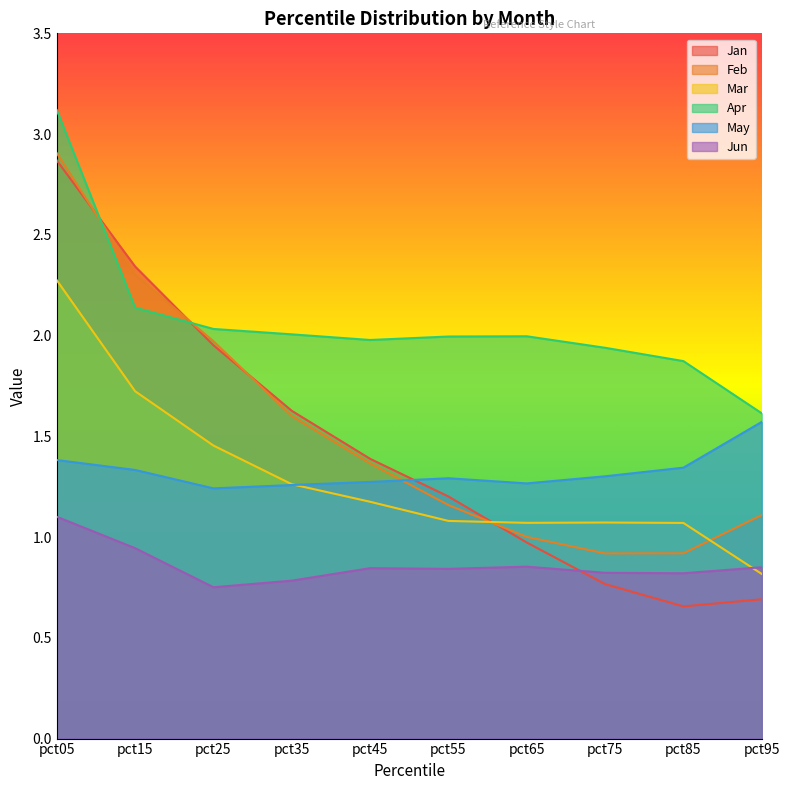

After their last crossing, which series has the higher values: Jan or May?

May